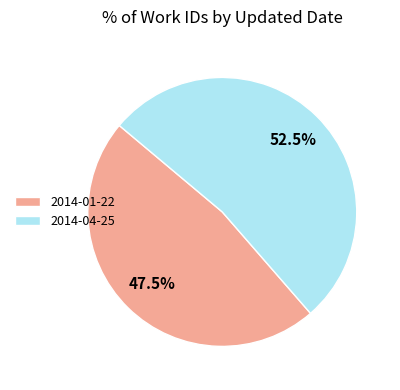

How many slices are in this pie chart?

2